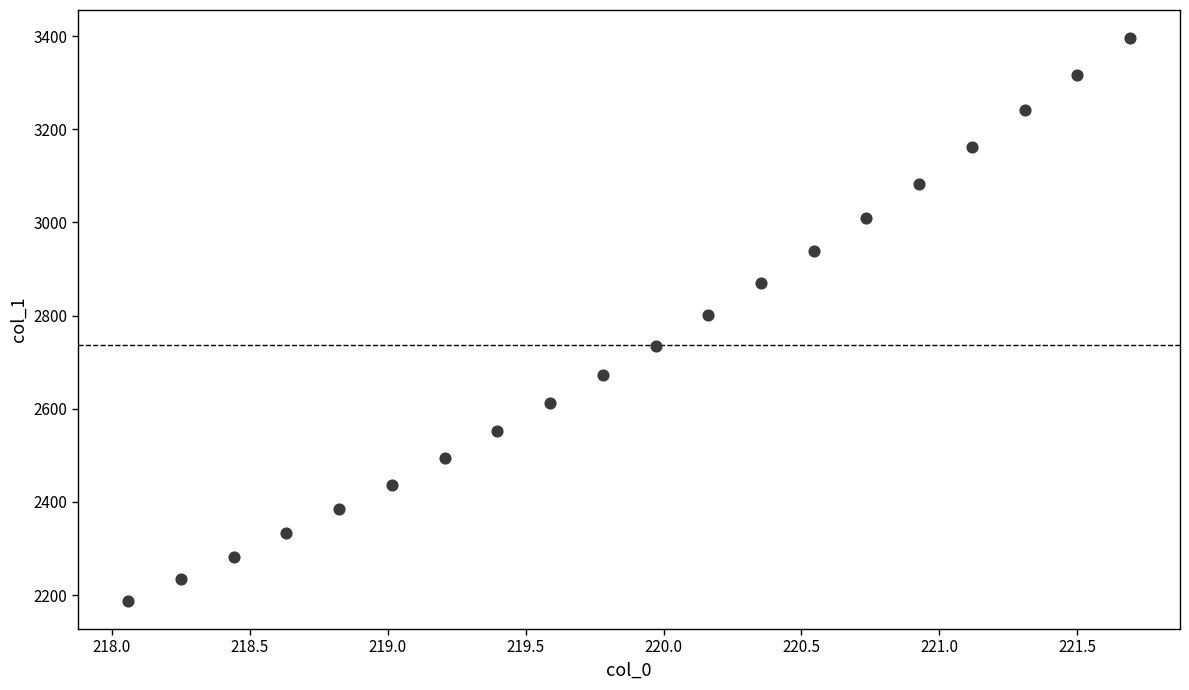

What is the range of Y values (max minus min)?

1207.8